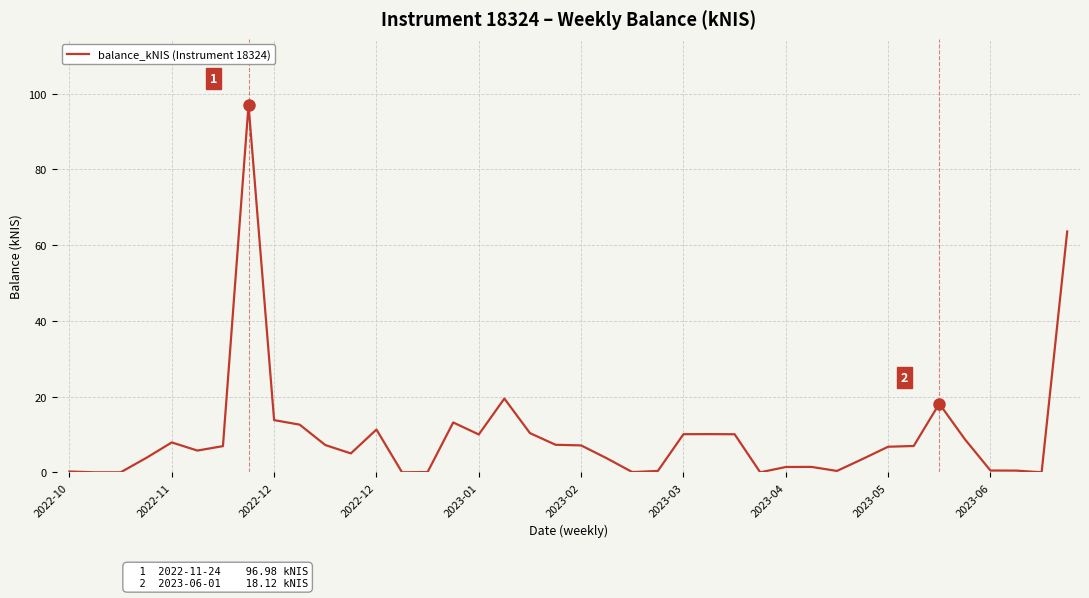

What is the greatest value displayed?

97.0